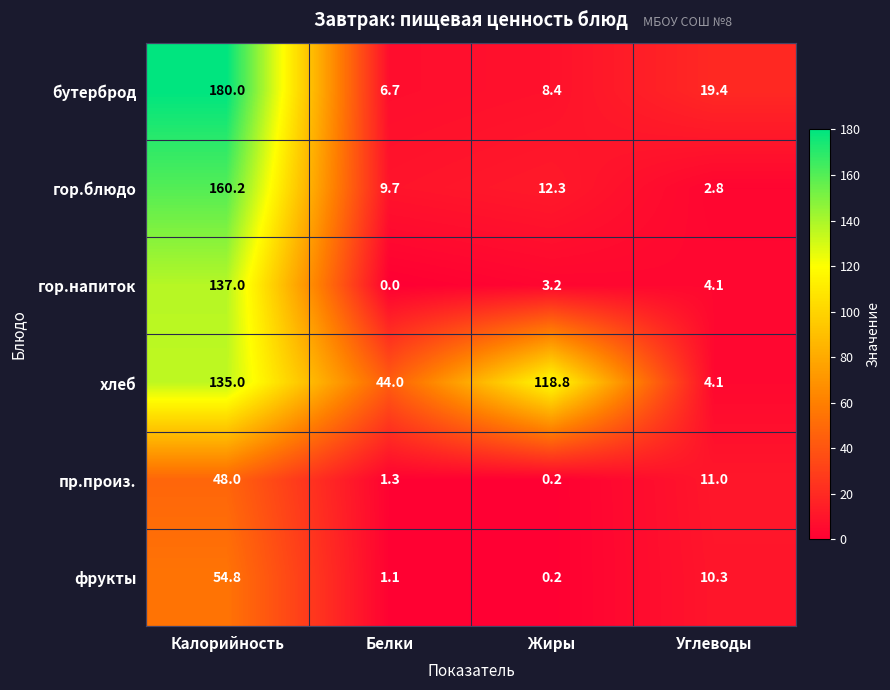

How many categories are shown in the chart?

4